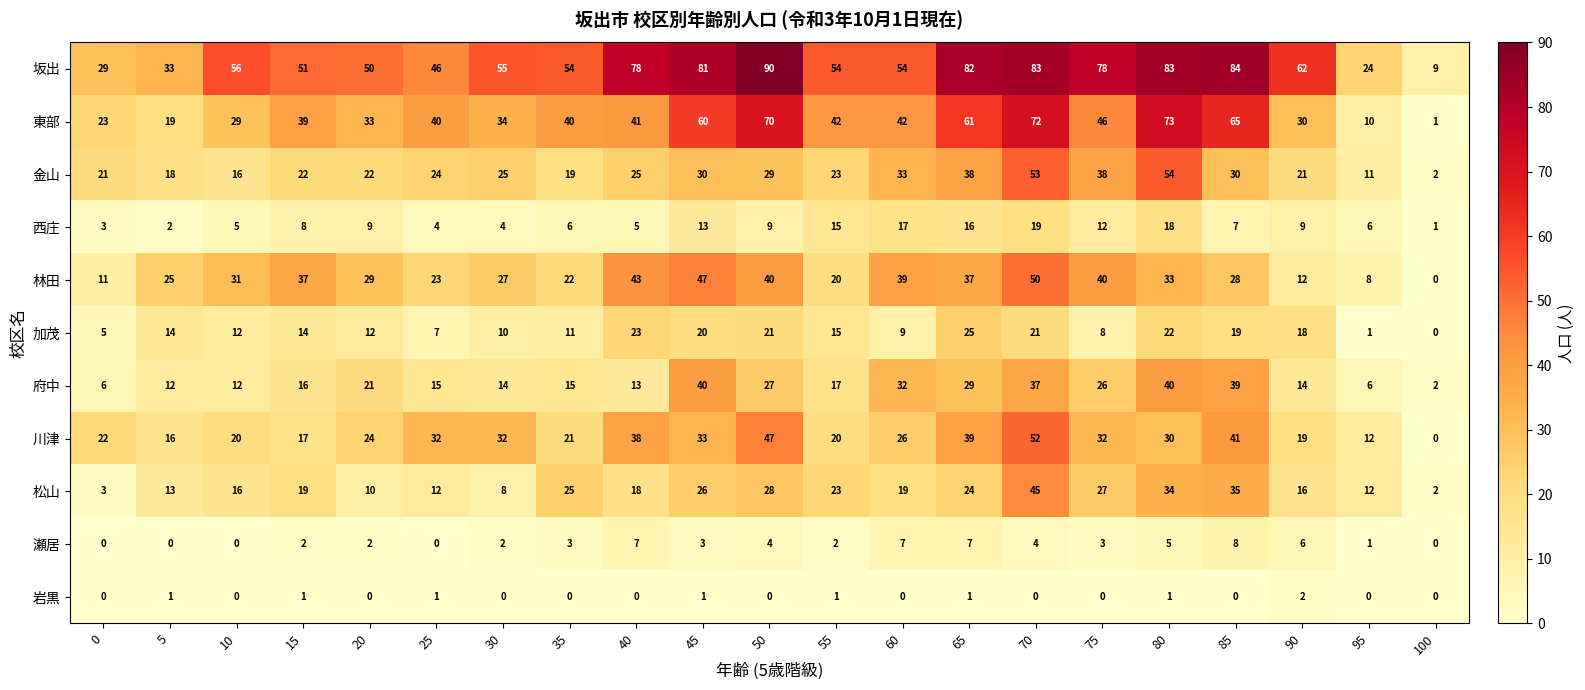

What is the difference between the 加茂 values at 0 and 10?

7